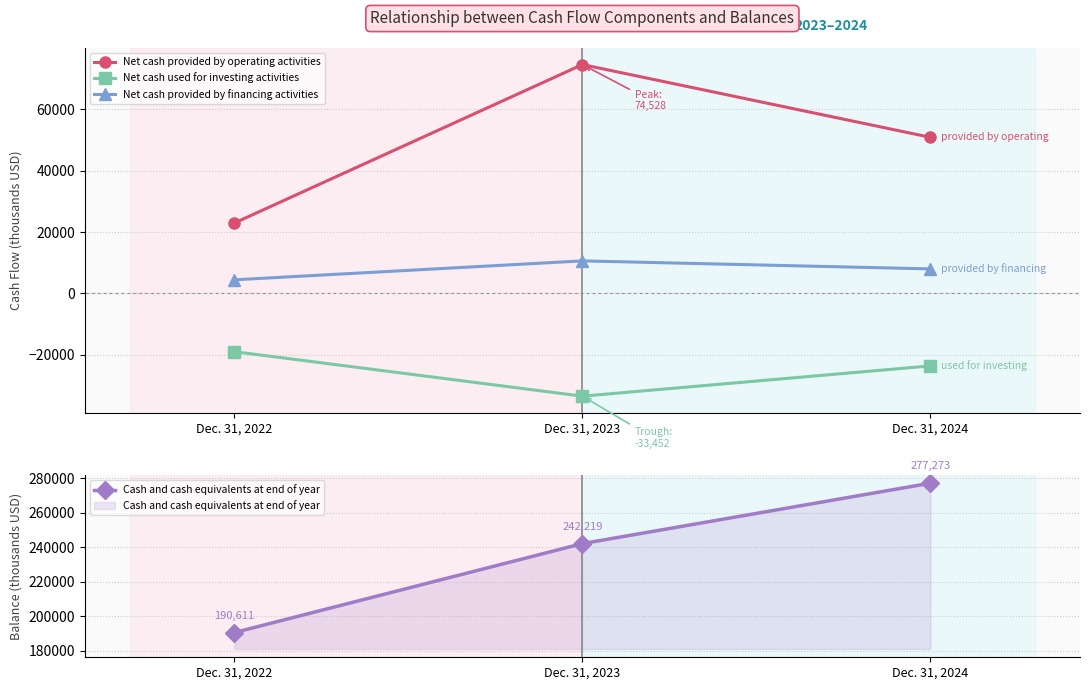

At which category is the sum across all series the highest?

Dec. 31, 2024